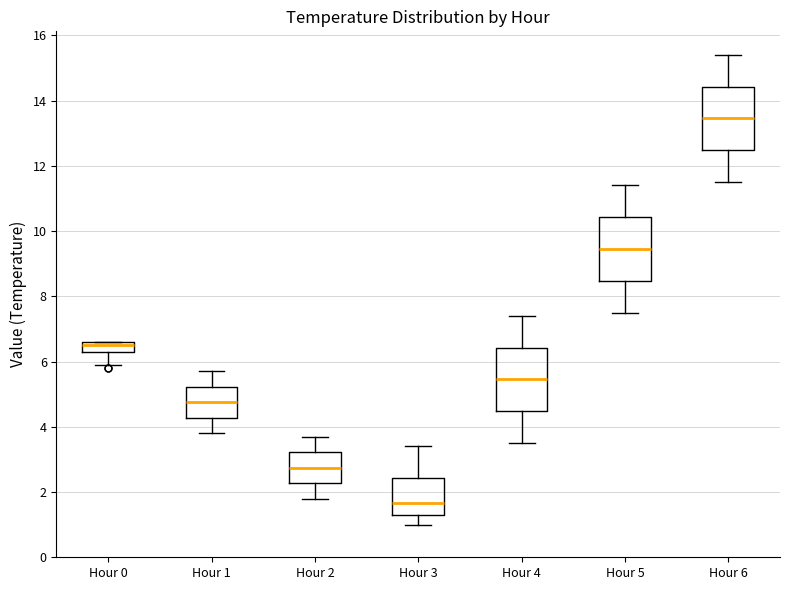

Which box has the highest median line?

Hour 6